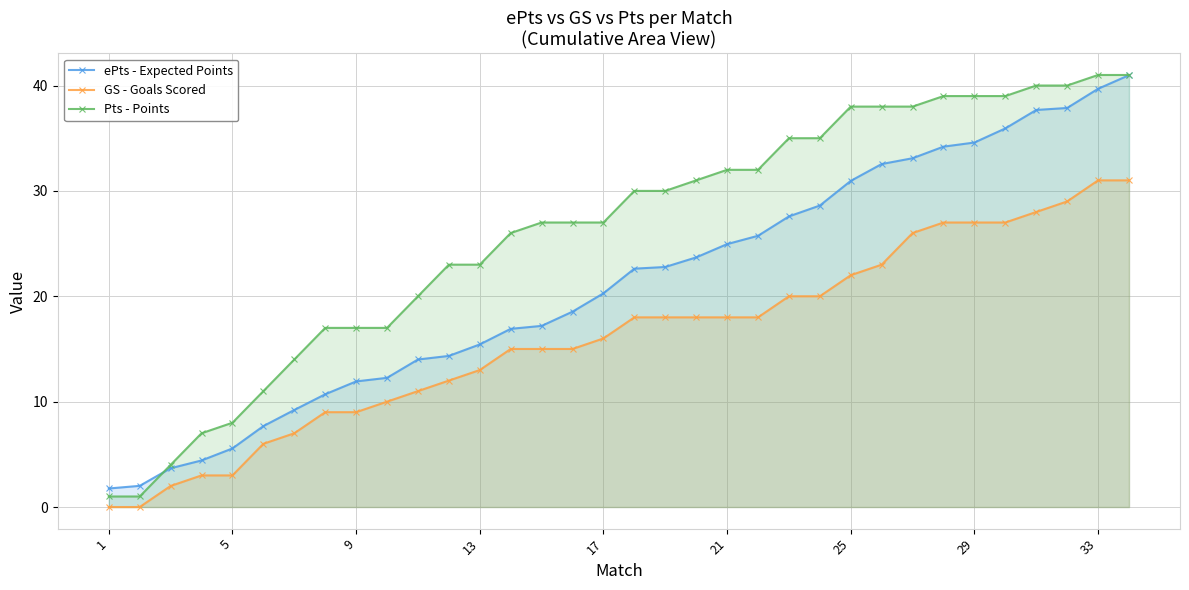

True or false: ePts - Expected Points and GS - Goals Scored cross at least once.

False